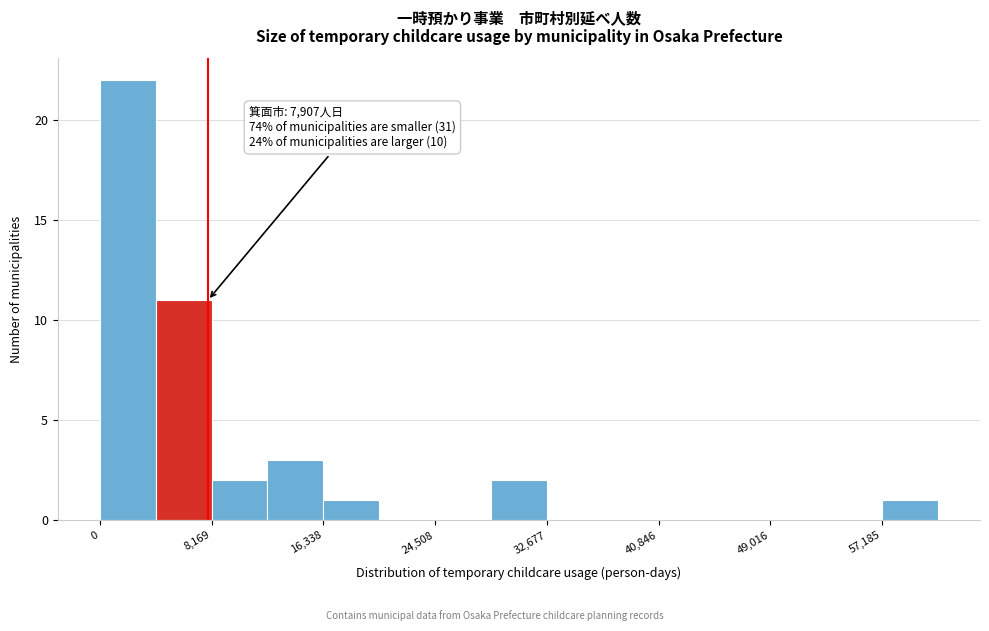

Over which range of the x-axis is the bar tallest?

0 to 4000